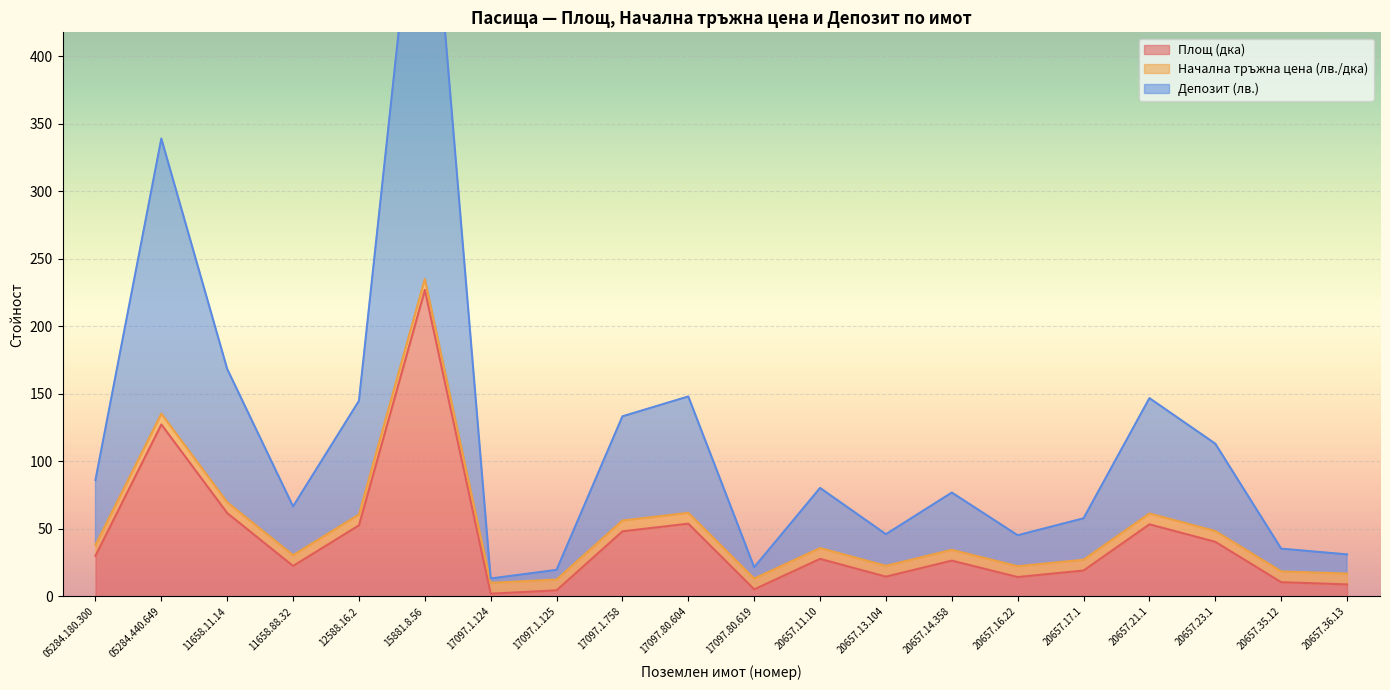

What is the approximate value of Депозит (лв.) at 17097.80.604?

148.0